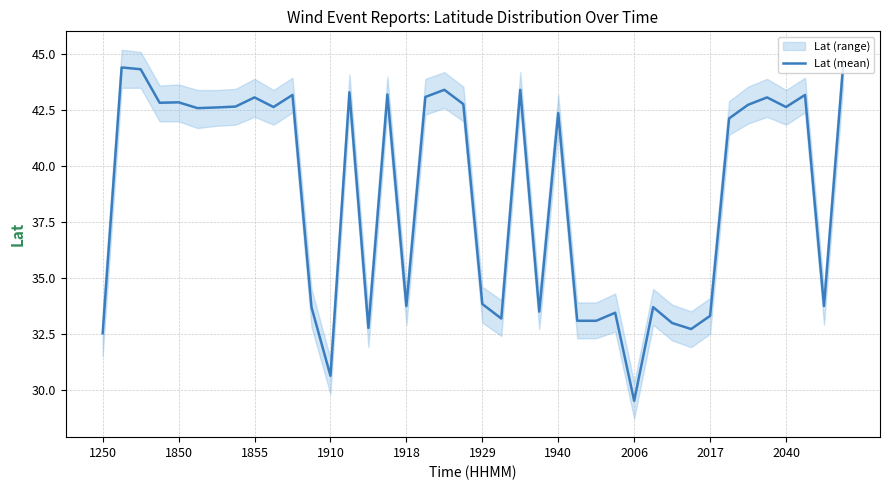

Reading right to left, extract all data points from this chart.

44.4	33.7	43.2	42.6	43.1	42.7	42.1	33.3	32.7	33.0	33.7	29.5	33.4	33.1	33.1	42.4	33.5	43.4	33.2	33.8	42.8	43.4	43.1	33.7	43.2	32.8	43.3	30.6	33.7	43.2	42.6	43.1	42.7	42.6	42.6	42.9	42.8	44.3	44.4	32.5